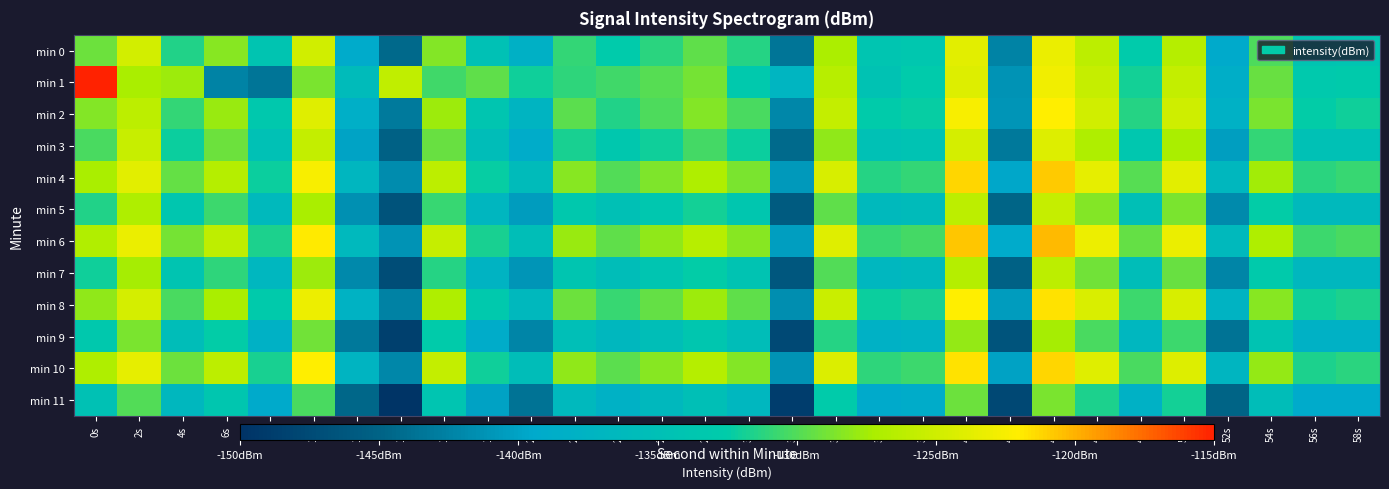

Reading right to left, extract all data points from this chart.

min 0: 58s=-134.0	56s=-134.0	54s=-130.2	52s=-139.5	50s=-126.5	48s=-132.7	46s=-126.2	44s=-123.3	42s=-142.3	40s=-123.8	38s=-133.6	36s=-134.0	34s=-127.1	32s=-143.5	30s=-131.4	28s=-129.6	26s=-131.2	24s=-132.6	22s=-131.0	20s=-138.1	18s=-134.8	16s=-128.5	14s=-144.4	12s=-139.3	10s=-124.9	8s=-134.0	6s=-128.3	4s=-131.5	2s=-124.8	0s=-129.2
min 1: 58s=-132.8	56s=-133.1	54s=-129.3	52s=-138.6	50s=-125.8	48s=-131.9	46s=-125.6	44s=-122.8	42s=-141.2	40s=-124.1	38s=-132.7	36s=-134.5	34s=-126.4	32s=-137.2	30s=-133.1	28s=-128.9	26s=-129.8	24s=-130.5	22s=-131.0	20s=-132.0	18s=-129.5	16s=-130.5	14s=-125.9	12s=-135.9	10s=-128.8	8s=-143.5	6s=-142.4	4s=-127.6	2s=-127.3	0s=-115.0
min 2: 58s=-132.0	56s=-132.5	54s=-128.7	52s=-138.0	50s=-125.1	48s=-131.4	46s=-124.9	44s=-122.1	42s=-141.0	40s=-122.5	38s=-132.3	36s=-132.6	34s=-125.8	32s=-142.1	30s=-130.2	28s=-128.4	26s=-130.1	24s=-131.5	22s=-129.7	20s=-137.3	18s=-133.8	16s=-127.6	14s=-143.1	12s=-138.4	10s=-123.9	8s=-133.2	6s=-127.8	4s=-130.9	2s=-126.1	0s=-128.5
min 3: 58s=-134.7	56s=-134.7	54s=-130.9	52s=-140.3	50s=-127.3	48s=-133.5	46s=-127.0	44s=-124.1	42s=-143.2	40s=-124.6	38s=-134.3	36s=-134.8	34s=-128.0	32s=-144.3	30s=-132.2	28s=-130.4	26s=-132.0	24s=-133.4	22s=-131.8	20s=-139.0	18s=-135.5	16s=-129.3	14s=-145.2	12s=-140.0	10s=-125.7	8s=-134.8	6s=-129.1	4s=-132.1	2s=-125.4	0s=-130.2
min 4: 58s=-130.8	56s=-131.2	54s=-127.5	52s=-136.7	50s=-123.8	48s=-129.9	46s=-123.6	44s=-120.8	42s=-139.7	40s=-121.2	38s=-130.9	36s=-131.3	34s=-124.5	32s=-140.8	30s=-128.8	28s=-126.9	26s=-128.6	24s=-130.0	22s=-128.3	20s=-135.8	18s=-132.3	16s=-126.1	14s=-141.7	12s=-136.9	10s=-122.4	8s=-132.1	6s=-126.5	4s=-129.4	2s=-123.8	0s=-127.3
min 5: 58s=-136.2	56s=-136.2	54s=-132.4	52s=-141.8	50s=-128.8	48s=-135.0	46s=-128.5	44s=-125.6	42s=-144.7	40s=-126.1	38s=-135.8	36s=-136.3	34s=-129.5	32s=-145.8	30s=-133.7	28s=-131.9	26s=-133.5	24s=-134.9	22s=-133.3	20s=-140.5	18s=-137.0	16s=-130.8	14s=-146.7	12s=-141.5	10s=-127.2	8s=-136.3	6s=-130.6	4s=-133.6	2s=-126.9	0s=-131.5
min 6: 58s=-130.3	56s=-130.7	54s=-127.0	52s=-136.2	50s=-123.3	48s=-129.4	46s=-123.1	44s=-120.3	42s=-139.2	40s=-120.7	38s=-130.4	36s=-130.8	34s=-124.0	32s=-140.3	30s=-128.3	28s=-126.4	26s=-128.1	24s=-129.5	22s=-127.8	20s=-135.3	18s=-131.8	16s=-125.6	14s=-141.2	12s=-136.4	10s=-121.9	8s=-131.6	6s=-126.0	4s=-128.9	2s=-123.3	0s=-126.8
min 7: 58s=-136.7	56s=-136.7	54s=-132.9	52s=-142.3	50s=-129.3	48s=-135.5	46s=-129.0	44s=-126.1	42s=-145.2	40s=-126.6	38s=-136.3	36s=-136.8	34s=-130.0	32s=-146.3	30s=-134.2	28s=-132.4	26s=-134.0	24s=-135.4	22s=-133.8	20s=-141.0	18s=-137.5	16s=-131.3	14s=-147.2	12s=-142.0	10s=-127.7	8s=-136.8	6s=-131.1	4s=-134.1	2s=-127.4	0s=-132.0
min 8: 58s=-131.6	56s=-132.0	54s=-128.3	52s=-137.5	50s=-124.5	48s=-130.7	46s=-124.4	44s=-121.6	42s=-140.5	40s=-122.0	38s=-131.7	36s=-132.1	34s=-125.3	32s=-141.6	30s=-129.6	28s=-127.7	26s=-129.4	24s=-130.8	22s=-129.1	20s=-136.6	18s=-133.1	16s=-126.9	14s=-142.5	12s=-137.7	10s=-123.2	8s=-132.9	6s=-127.3	4s=-130.2	2s=-124.6	0s=-128.1
min 9: 58s=-138.0	56s=-138.0	54s=-134.2	52s=-143.6	50s=-130.6	48s=-136.8	46s=-130.3	44s=-127.4	42s=-146.5	40s=-127.9	38s=-137.6	36s=-138.1	34s=-131.3	32s=-147.6	30s=-135.5	28s=-133.7	26s=-135.3	24s=-136.7	22s=-135.1	20s=-142.3	18s=-138.8	16s=-132.6	14s=-148.5	12s=-143.3	10s=-129.0	8s=-138.1	6s=-132.4	4s=-135.4	2s=-128.7	0s=-133.3
min 10: 58s=-131.2	56s=-131.6	54s=-127.9	52s=-137.1	50s=-124.1	48s=-130.3	46s=-124.0	44s=-121.2	42s=-140.1	40s=-121.6	38s=-130.6	36s=-131.0	34s=-124.2	32s=-141.2	30s=-128.5	28s=-126.6	26s=-128.3	24s=-129.7	22s=-128.0	20s=-135.5	18s=-132.0	16s=-125.8	14s=-142.1	12s=-137.3	10s=-122.1	8s=-131.8	6s=-126.2	4s=-129.1	2s=-123.5	0s=-127.0
min 11: 58s=-139.3	56s=-139.3	54s=-135.5	52s=-144.9	50s=-131.9	48s=-138.1	46s=-131.6	44s=-128.7	42s=-147.8	40s=-129.2	38s=-138.9	36s=-139.4	34s=-132.6	32s=-148.9	30s=-136.8	28s=-135.0	26s=-136.6	24s=-138.0	22s=-136.4	20s=-143.6	18s=-140.1	16s=-133.9	14s=-149.8	12s=-144.6	10s=-130.3	8s=-139.4	6s=-133.7	4s=-136.7	2s=-130.0	0s=-134.6